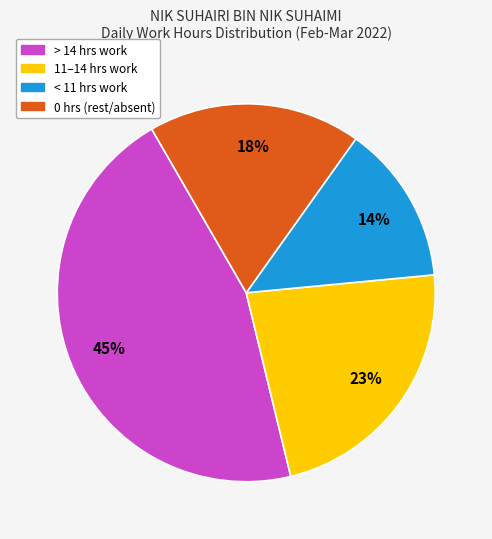

To the nearest percent, what is the average slice percentage?

25%